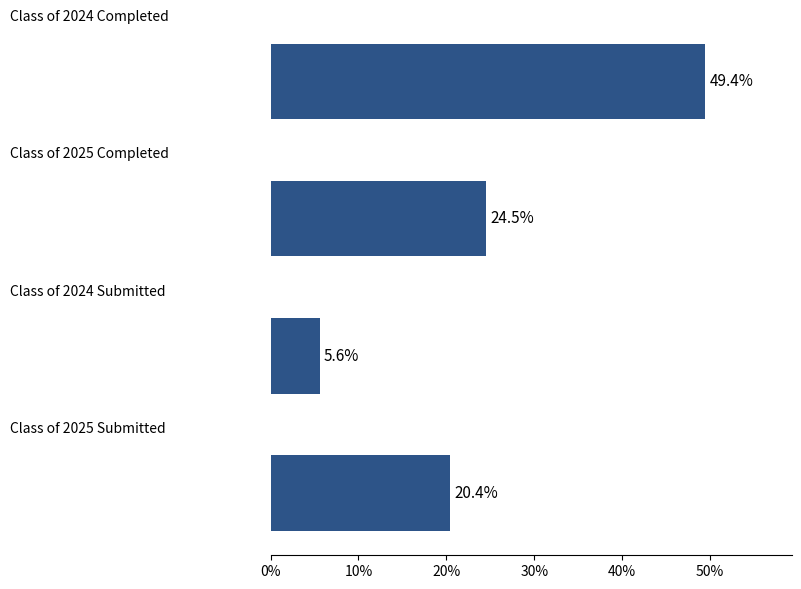

What is the greatest value displayed?

49.4